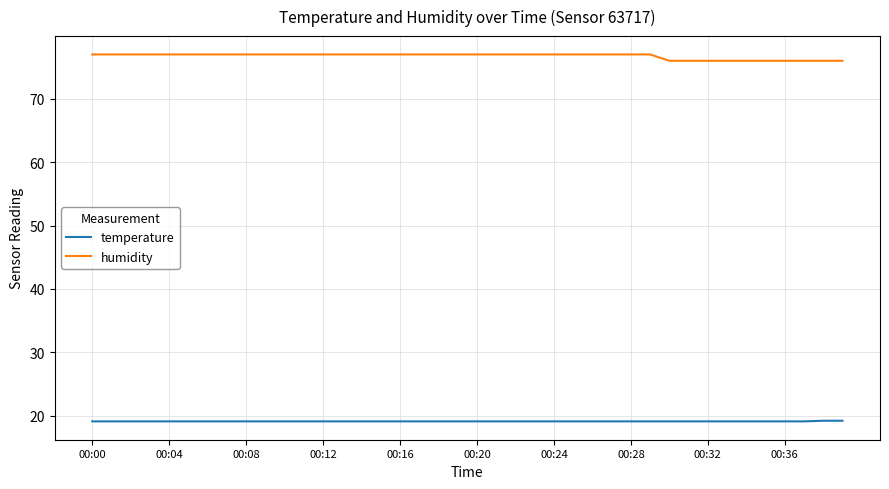

List the series in order of their peak value, highest first.

humidity, temperature